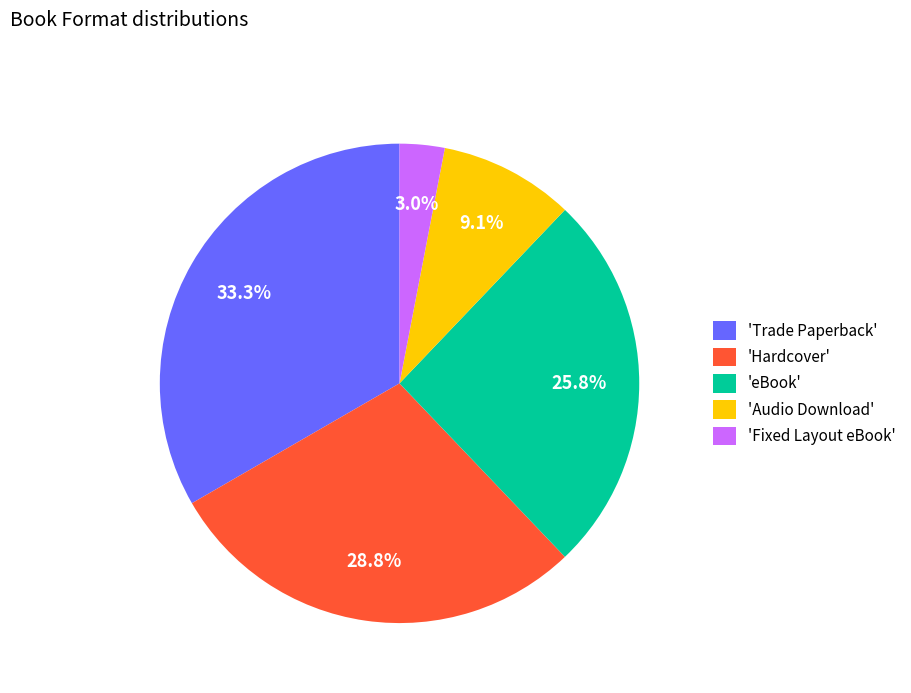

Count the number of slices in the pie.

5